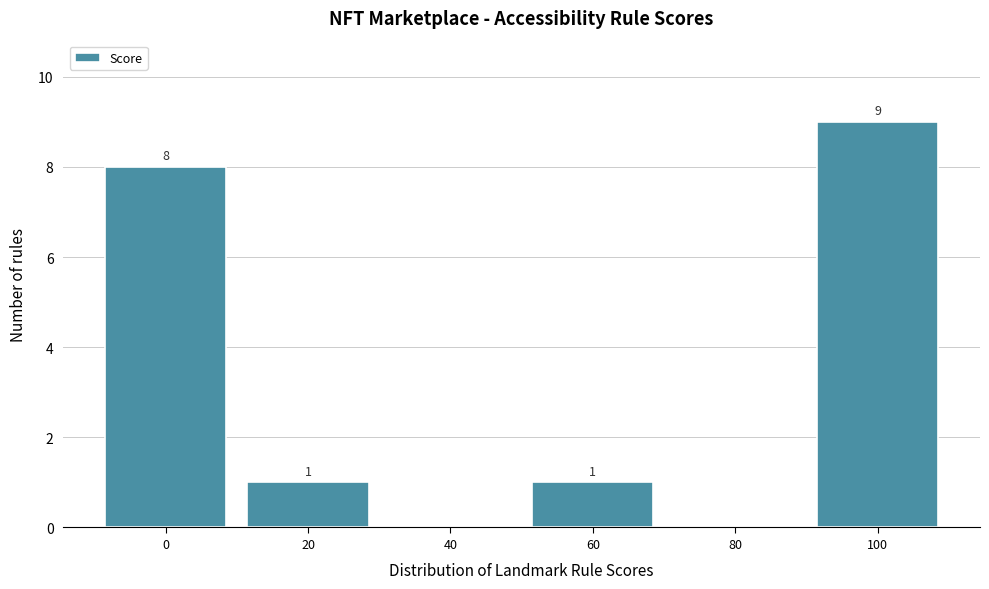

Which range on the x-axis has the tallest bar?

90 to 110